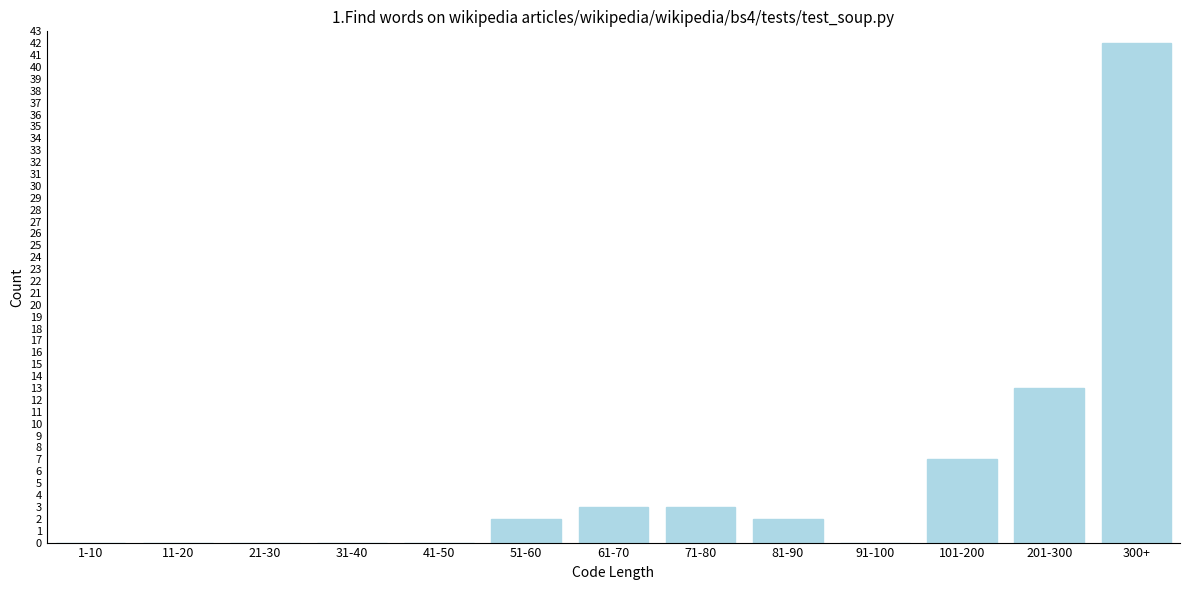

Reading left to right, list all the values displayed in this chart.

1-10=0	11-20=0	21-30=0	31-40=0	41-50=0	51-60=2	61-70=3	71-80=3	81-90=2	91-100=0	101-200=7	201-300=13	300+=42